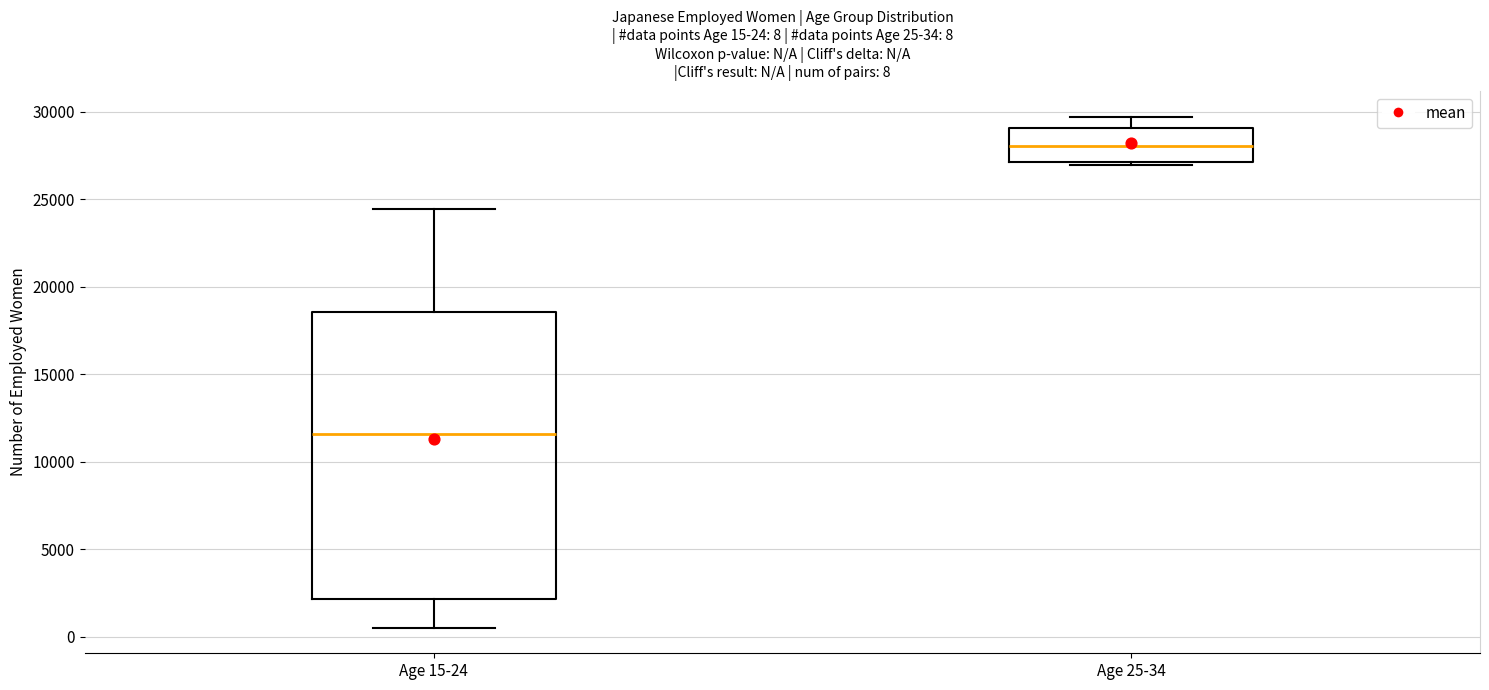

Which box's median line is the highest?

Age 25-34